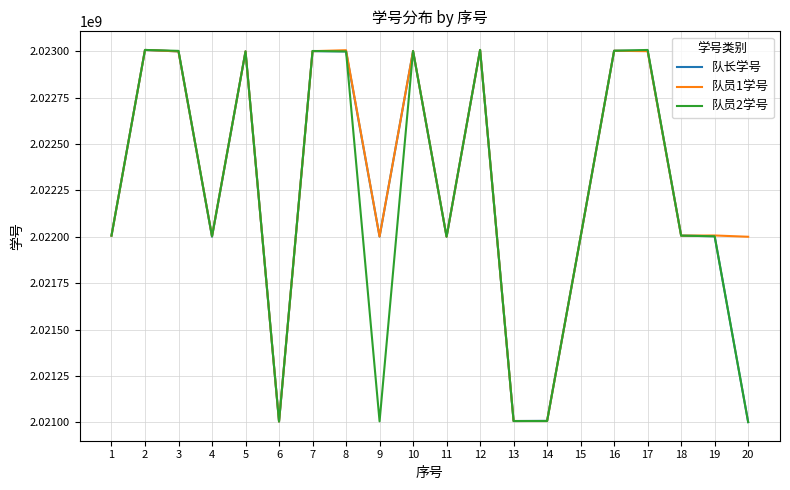

True or false: 队员2学号 has a value of 633445624 at 6.

False